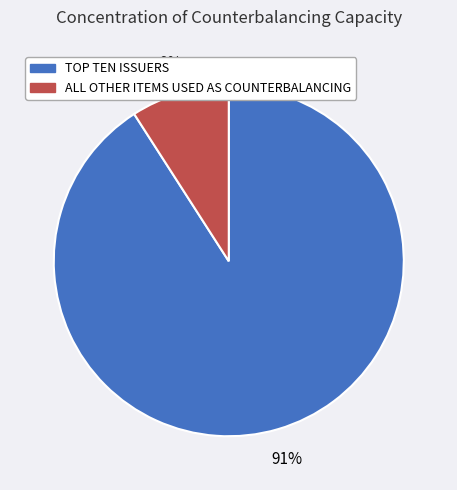

How many segments does this pie chart have?

2